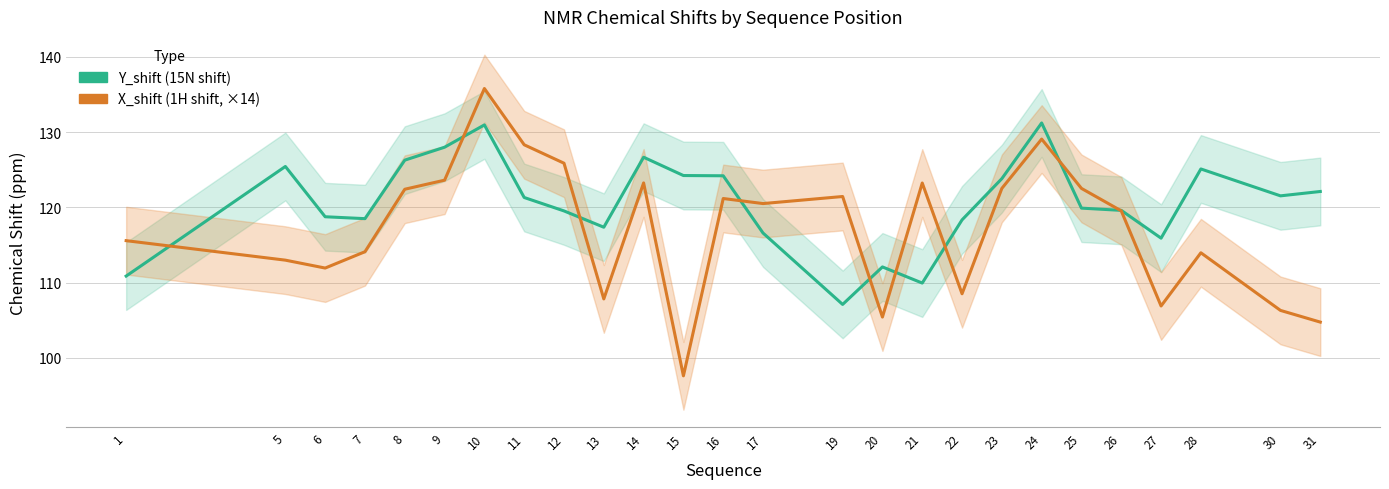

Reading left to right, transcribe all the data shown in this chart.

Y_shift (15N): 1=110.9	5=125.4	6=118.8	7=118.5	8=126.3	9=128.0	10=131.0	11=121.3	12=119.5	13=117.4	14=126.7	15=124.2	16=124.2	17=116.6	19=107.1	20=112.1	21=110.0	22=118.3	23=123.8	24=131.2	25=119.9	26=119.6	27=115.9	28=125.1	30=121.5	31=122.1
X_shift (1H, ×14): 1=115.6	5=113.0	6=111.9	7=114.1	8=122.4	9=123.6	10=135.8	11=128.3	12=125.9	13=107.8	14=123.3	15=97.6	16=121.2	17=120.5	19=121.5	20=105.4	21=123.2	22=108.5	23=122.5	24=129.1	25=122.5	26=119.5	27=106.9	28=114.0	30=106.3	31=104.8